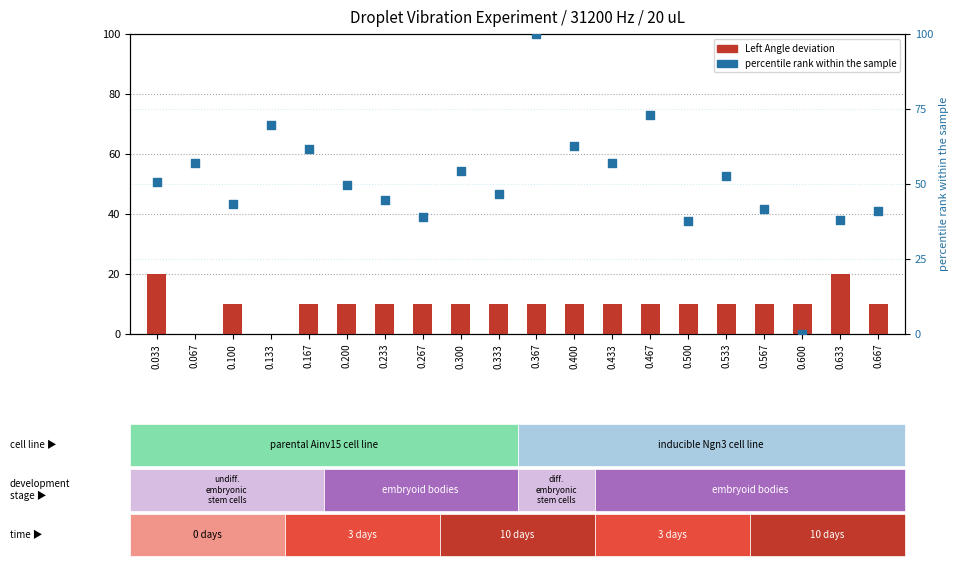

Which series reaches the minimum Y coordinate?

Left Angle deviation (scaled)